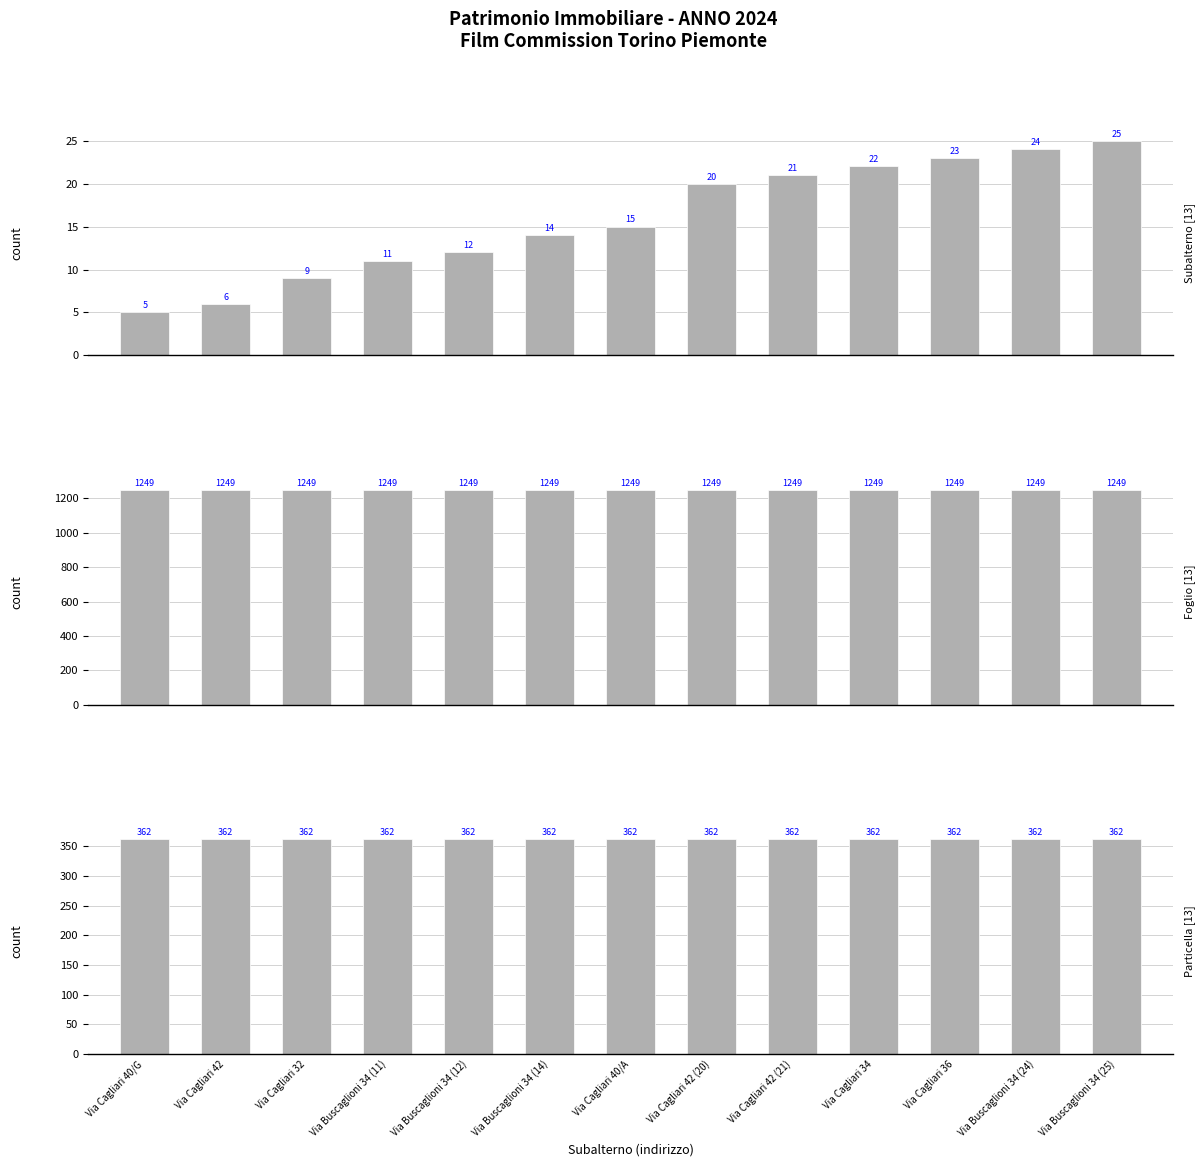

List the series in order of their peak value, highest first.

Foglio, Particella, Subalterno